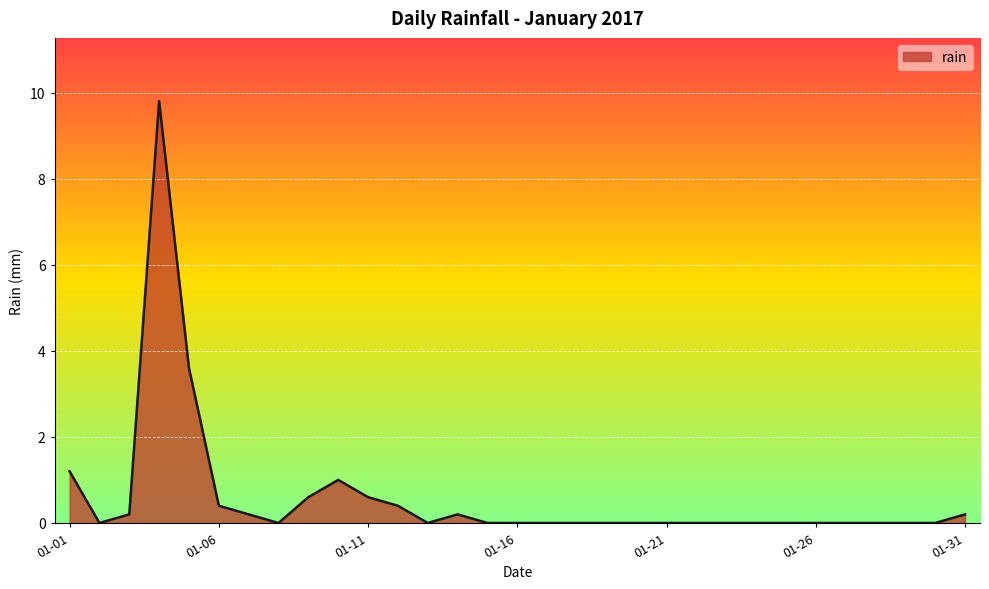

What is the maximum value shown in the chart?

9.8